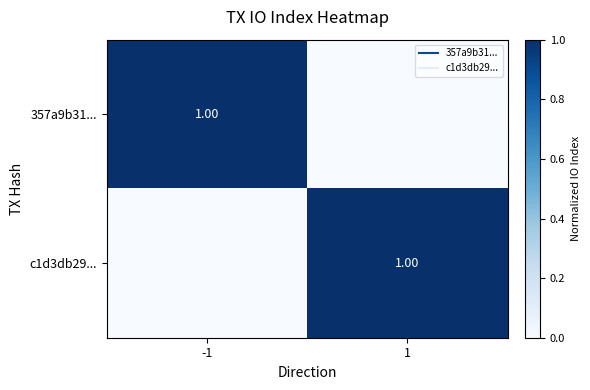

True or false: 357a9b31... has a value of 0 at 1.

False